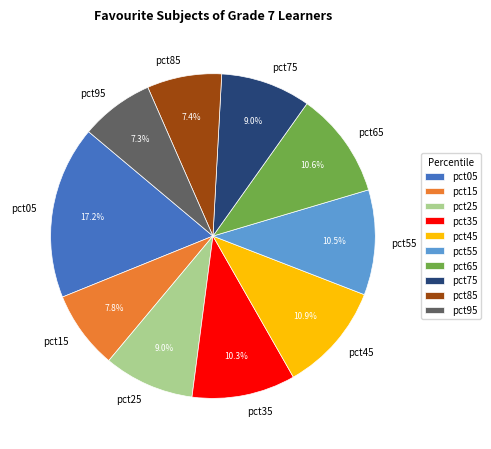

Is the sum of pct55 and pct35 greater than half?

No